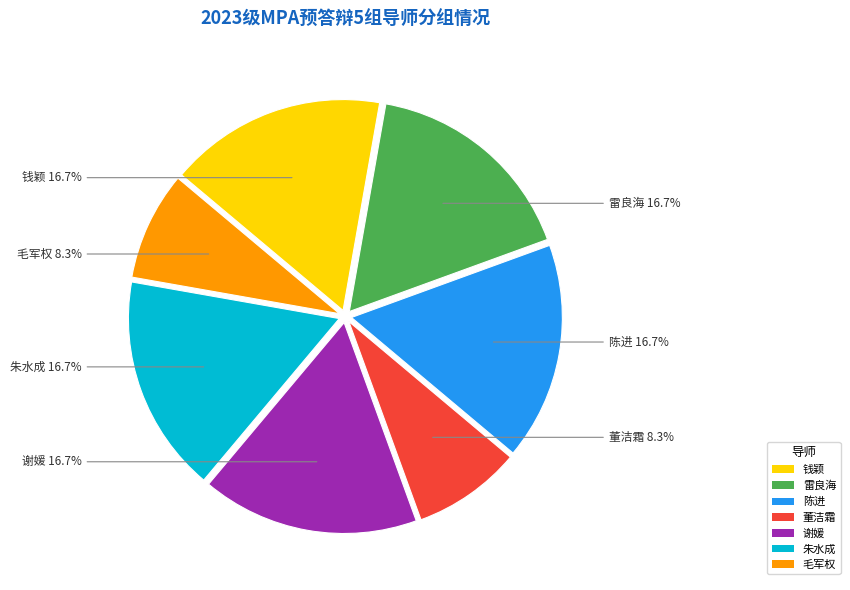

Which has a higher value, 雷良海 or 毛军权?

雷良海